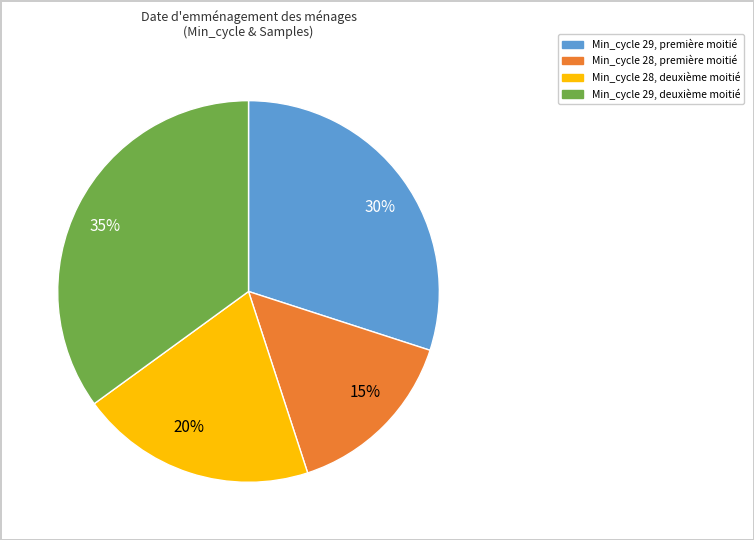

Which category has the biggest portion of the pie?

35%